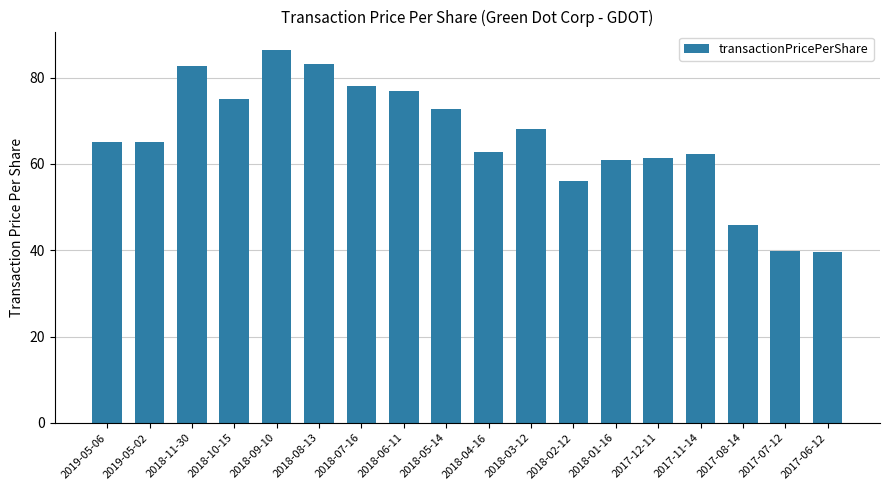

What is the difference between the values at 2018-01-16 and 2018-07-16?

17.0